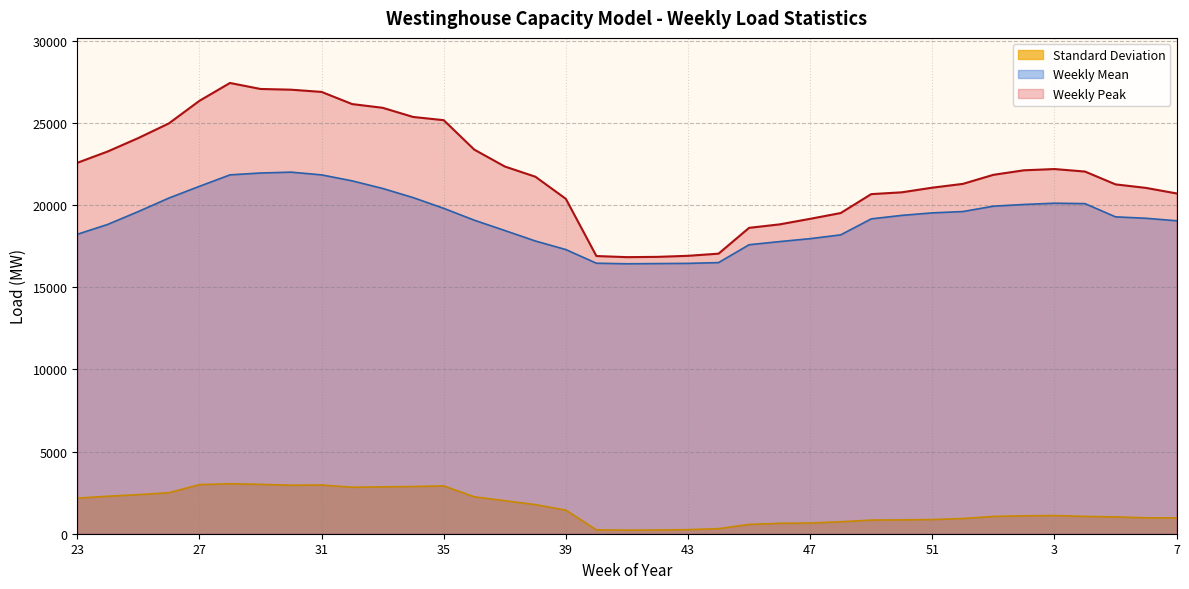

At how many categories does at least one series exceed 6478?

37